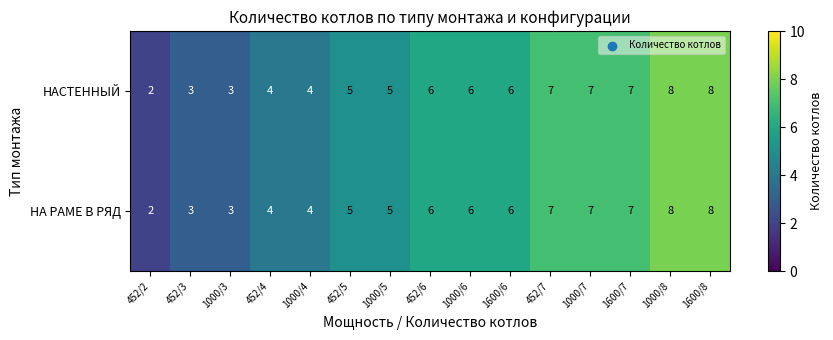

Is the value of НАСТЕННЫЙ at 452/6 greater than the value of НА РАМЕ В РЯД at 452/3?

Yes